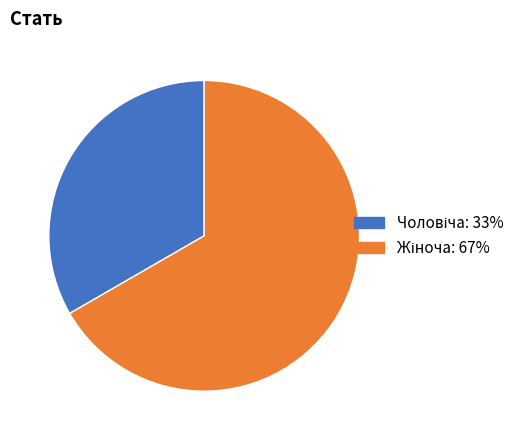

Is there any slice that represents more than half of the pie?

Yes